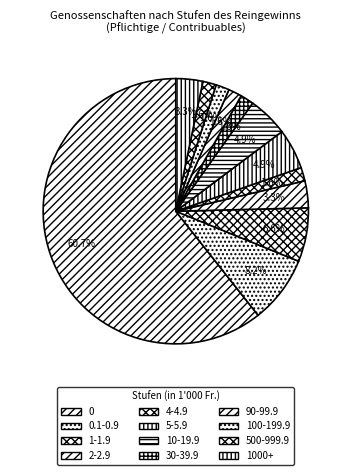

True or false: 10-19.9 accounts for 5% of the total.

True